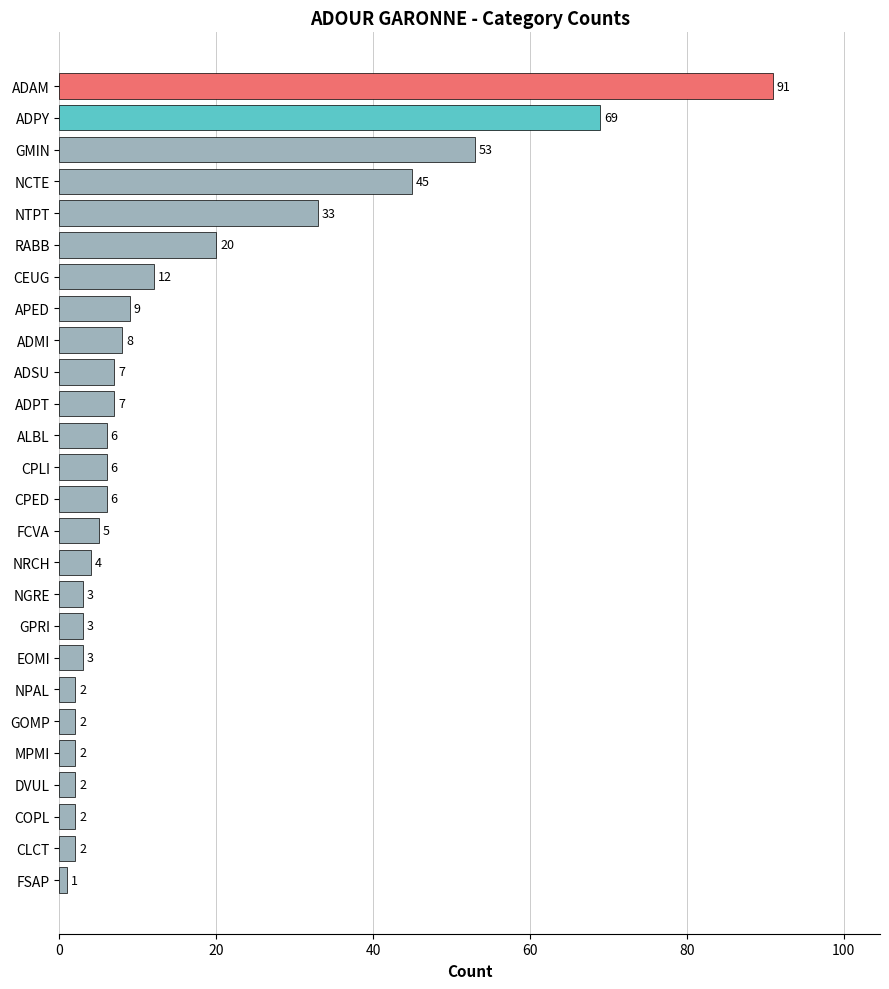

At which label is the value closest to 46?

NCTE